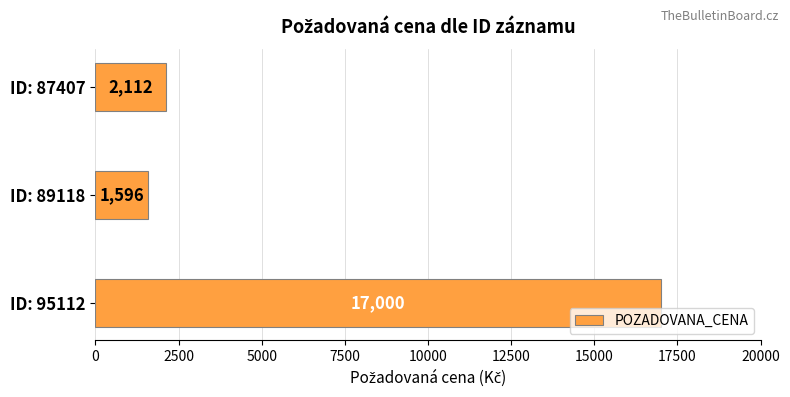

Reading bottom to top, extract all data points from this chart.

17000	1596	2112